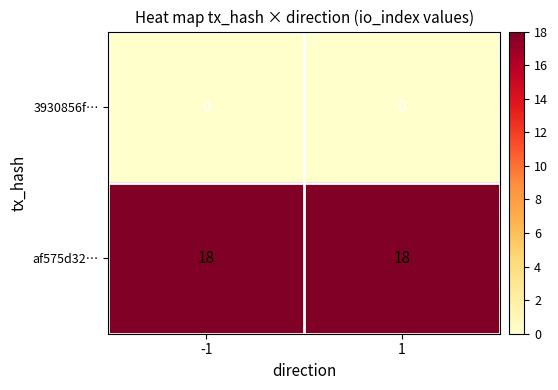

Reading left to right, extract all data points from this chart.

3930856f…: -1=0	1=0
af575d32…: -1=18	1=18